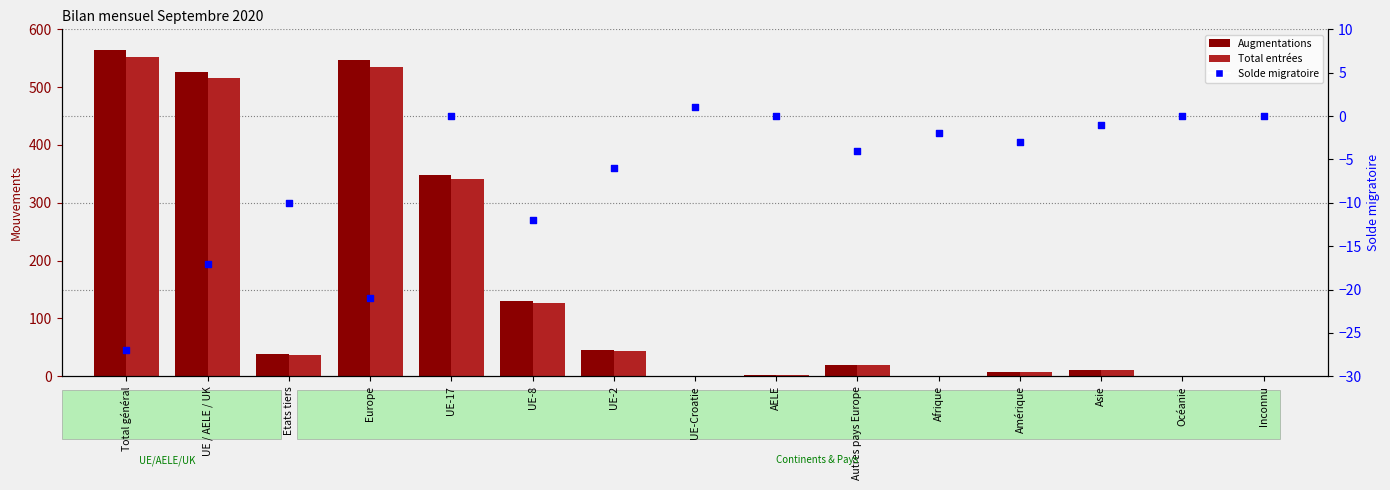

What are all the series names shown in the legend?

Augmentations, Total entrées, Solde migratoire